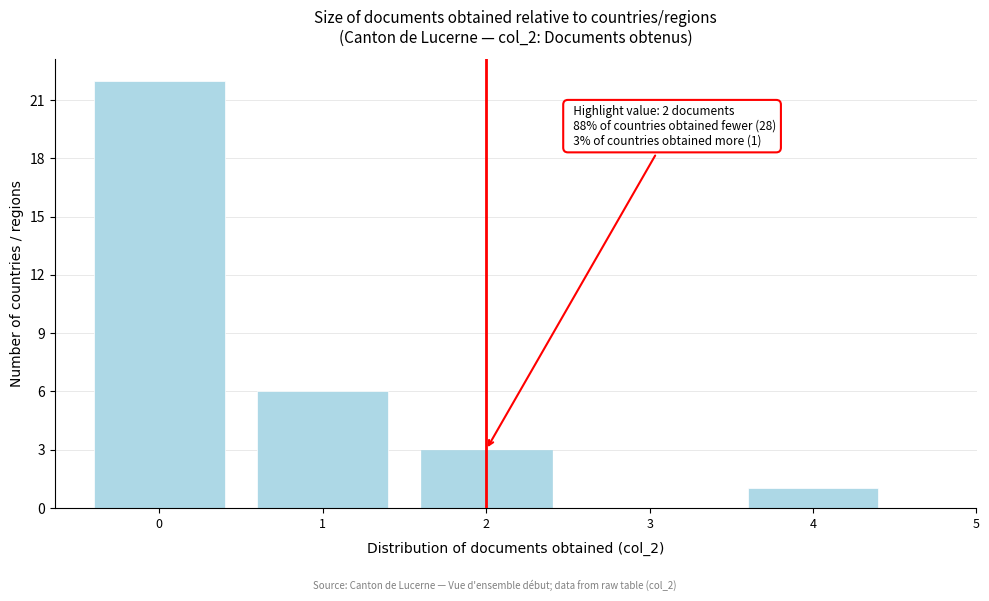

Which range on the x-axis has the tallest bar?

-0.5 to 0.5